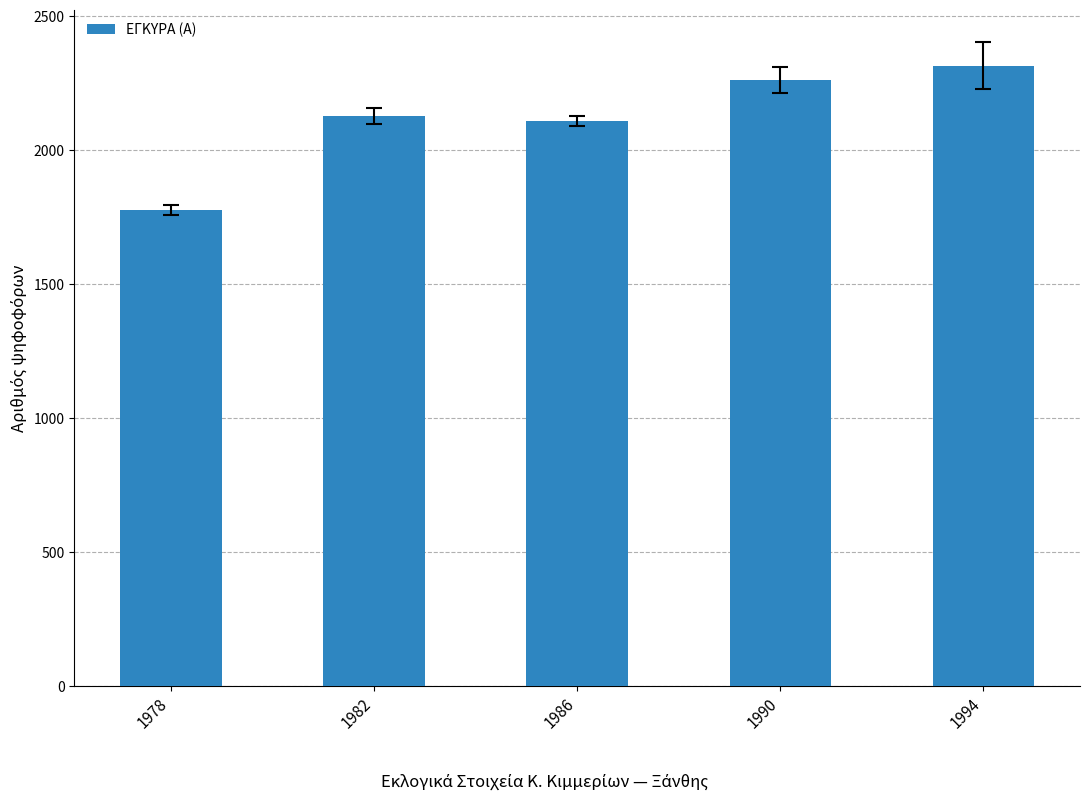

True or false: the data shows 2127 at 1982.

True